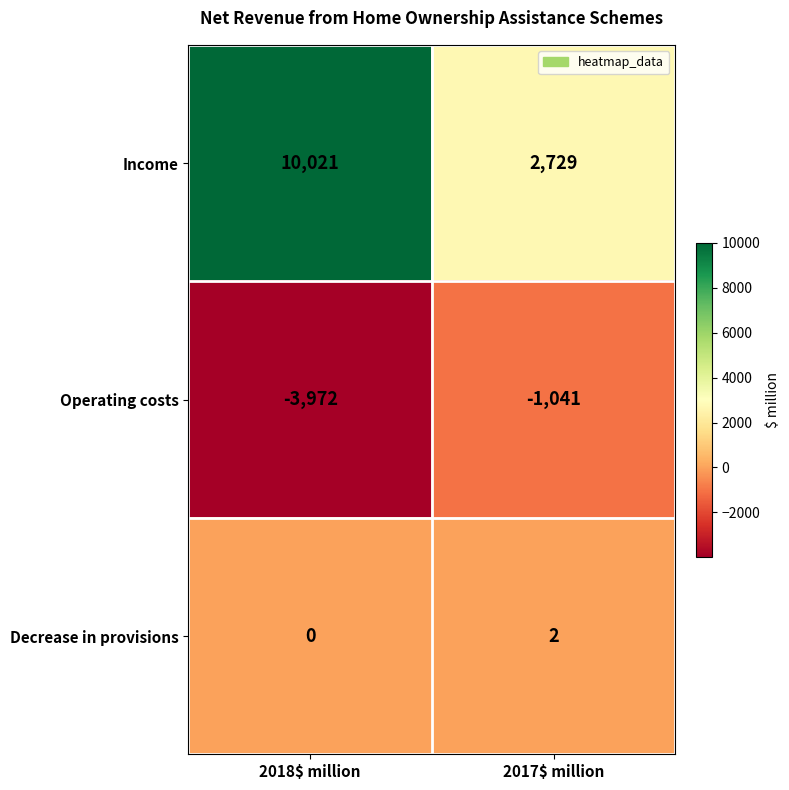

Reading left to right, extract all data points from this chart.

Income: 10021	2729
Operating costs: -3972	-1041
Decrease in provisions: 0	2